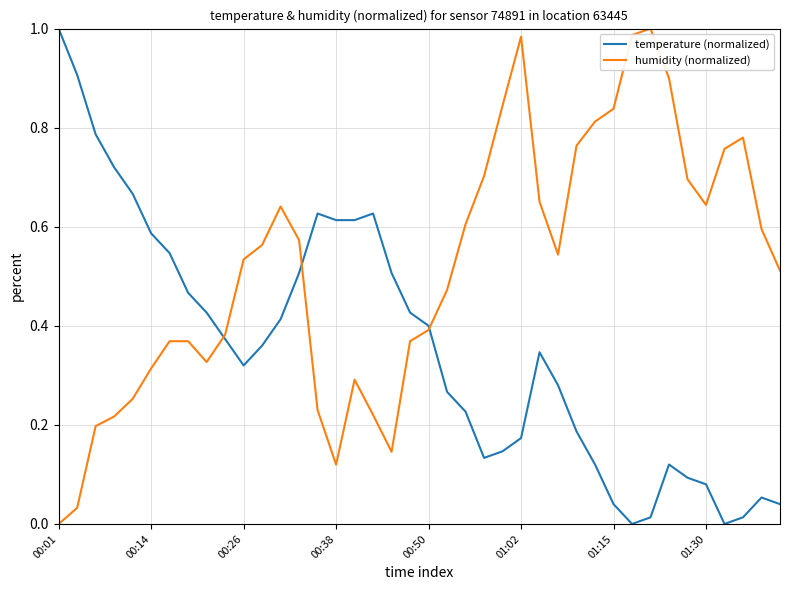

Which series has the largest total across all categories?

humidity (normalized)